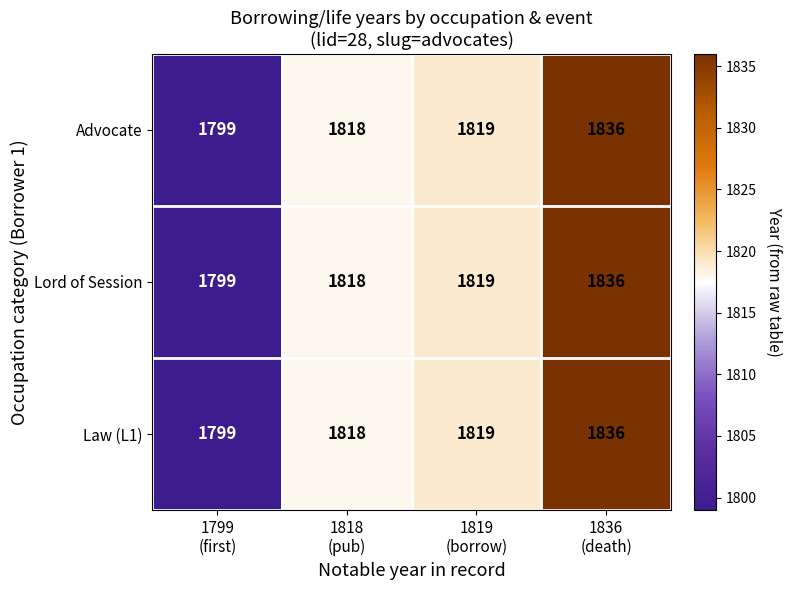

At how many categories does at least one series exceed 1814?

3